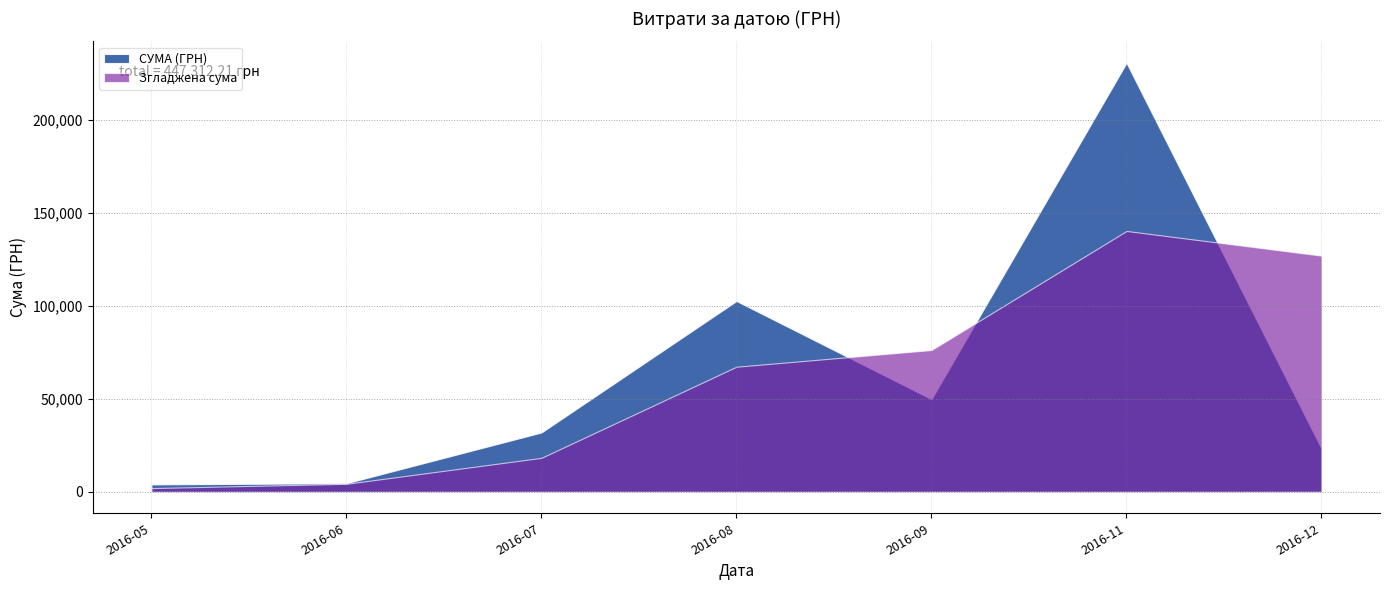

What is the difference between the highest and lowest values at 2016-08?

35375.2